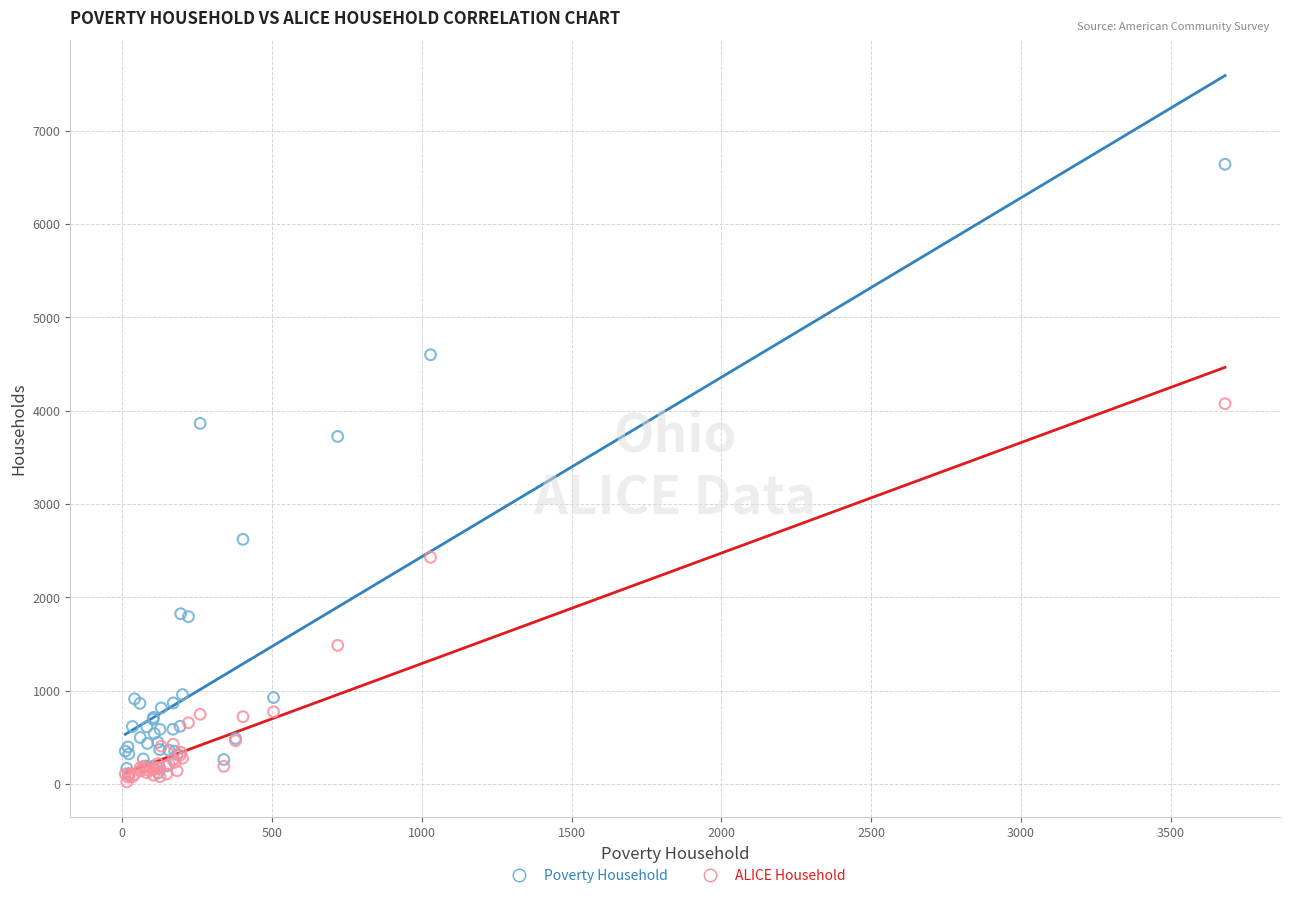

What are all the series names shown in the legend?

Poverty Household, ALICE Household